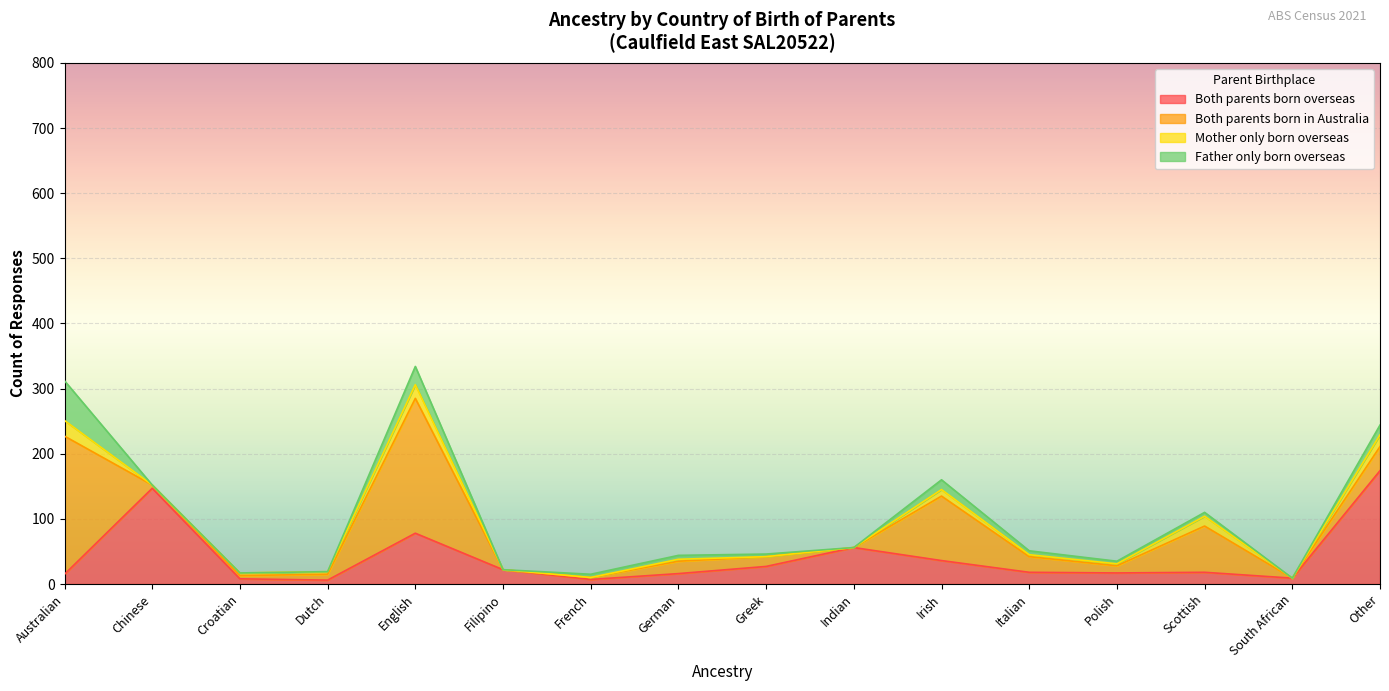

What is the spread (max minus min) of values at German?

16